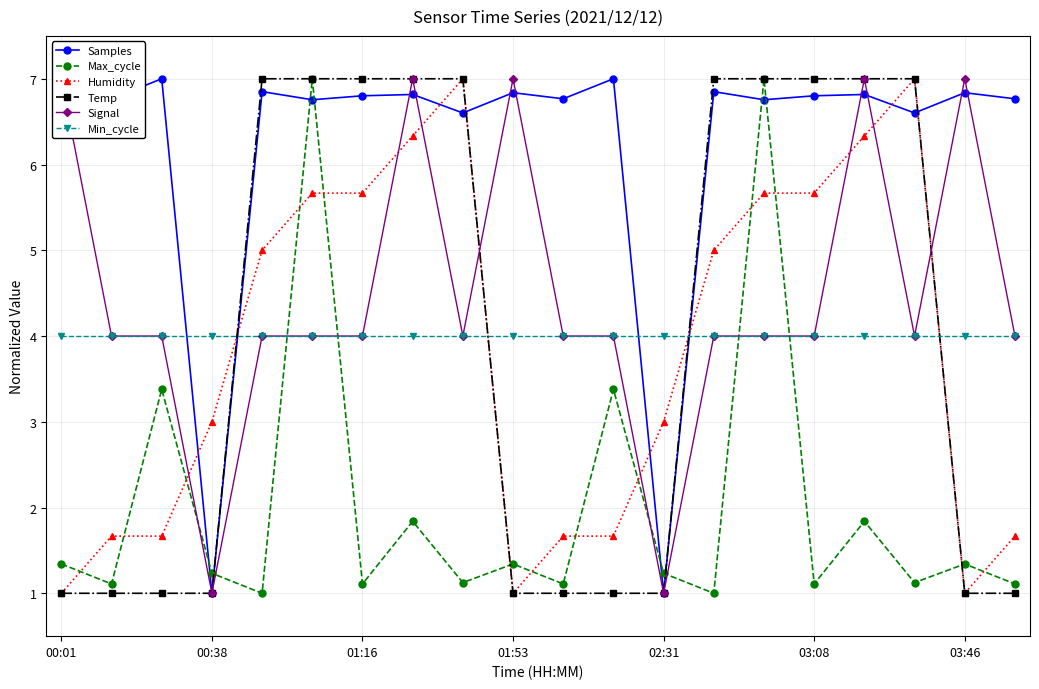

What is the total value across all series at 8?

29.7